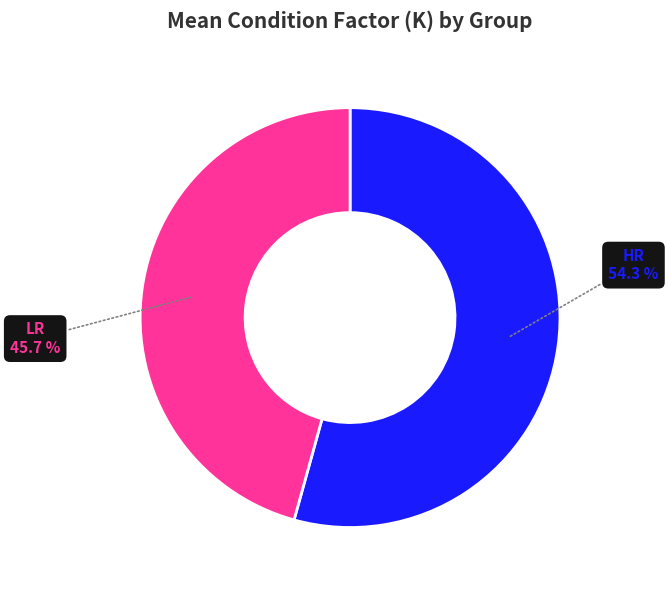

Rank the categories by value from lowest to highest.

LR, HR